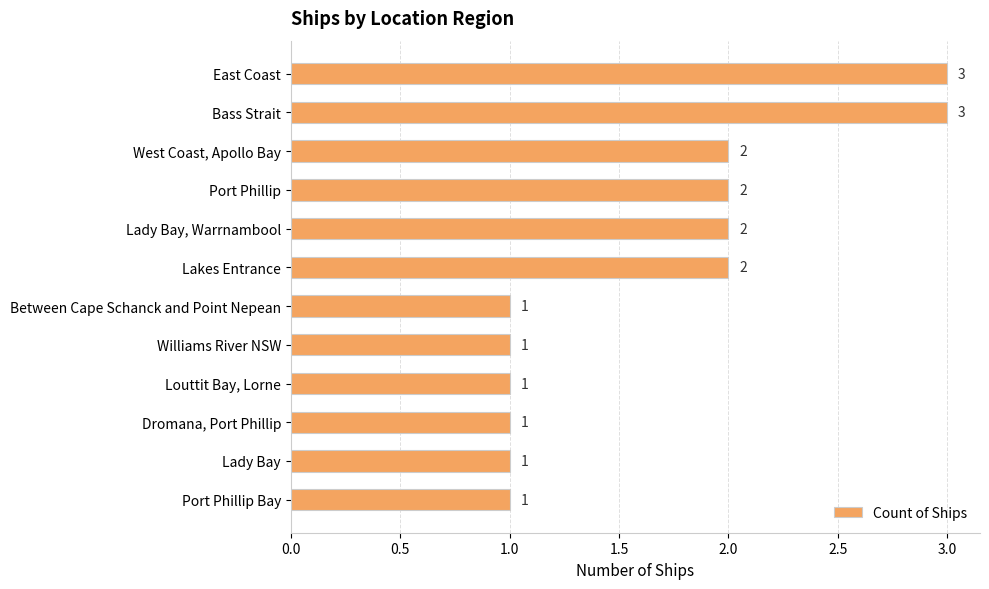

What is the label of the 12th bar from the top?

Port Phillip Bay